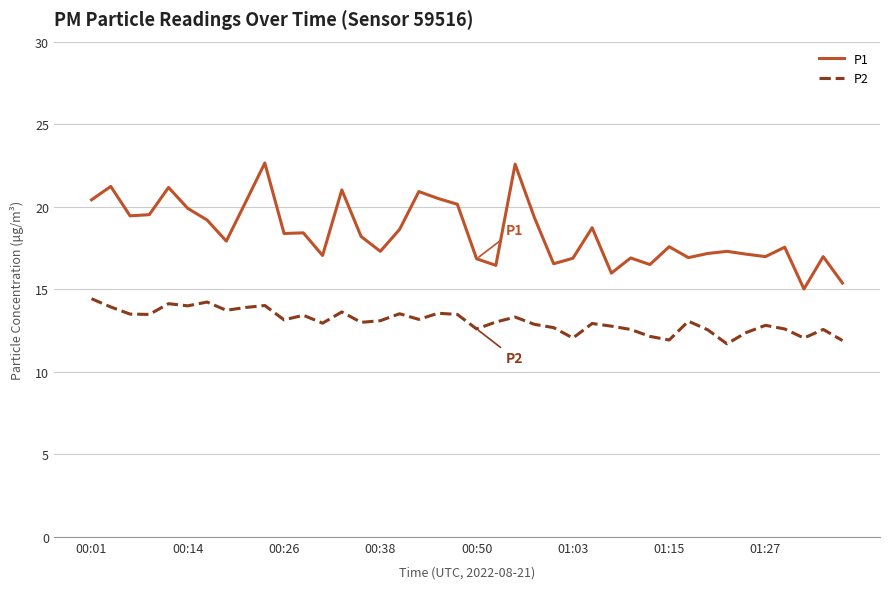

List the series in order of their peak value, lowest first.

P2, P1